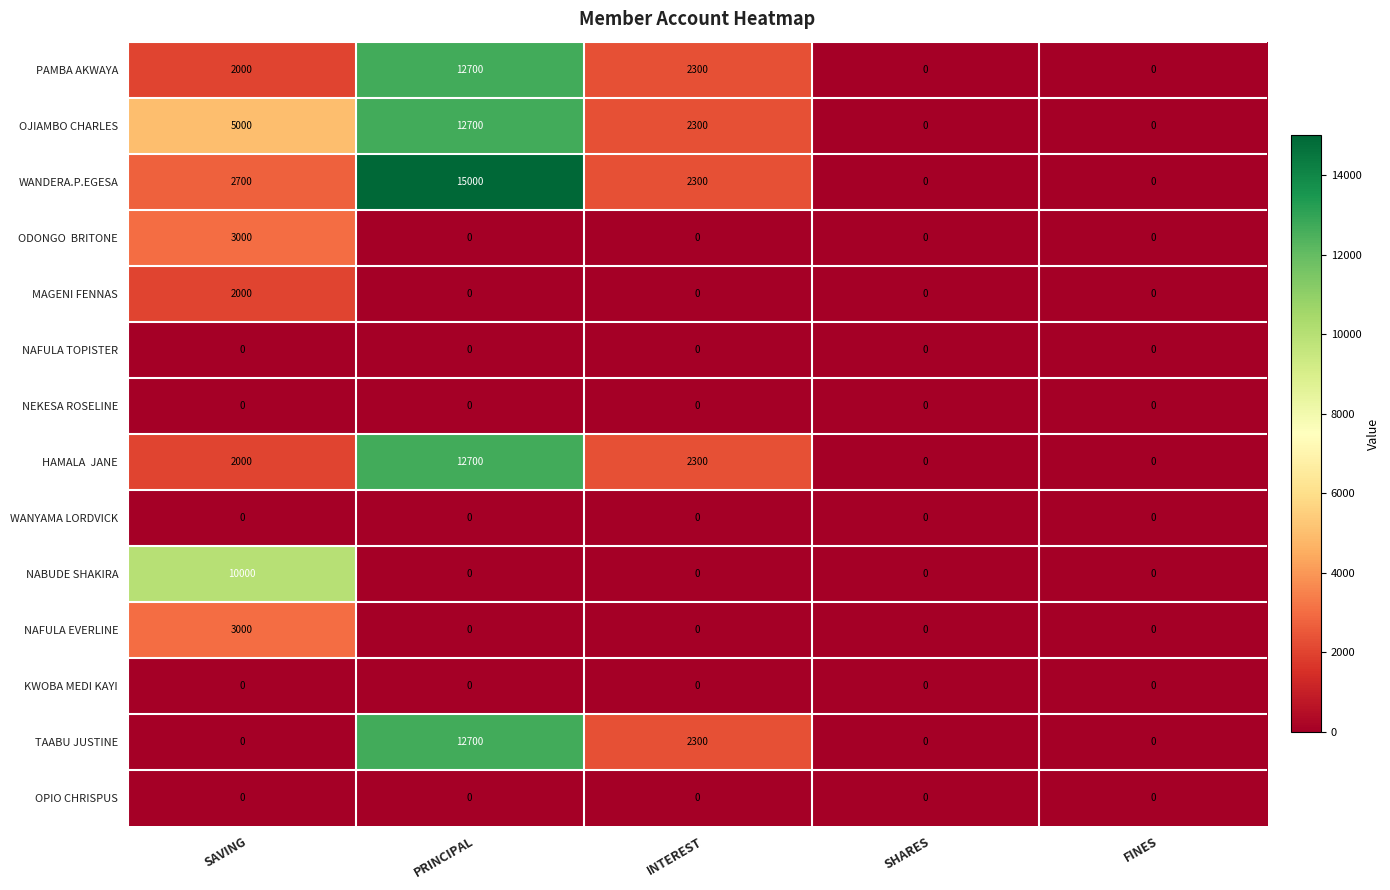

Is it true that PAMBA AKWAYA equals 5543 at PRINCIPAL?

False